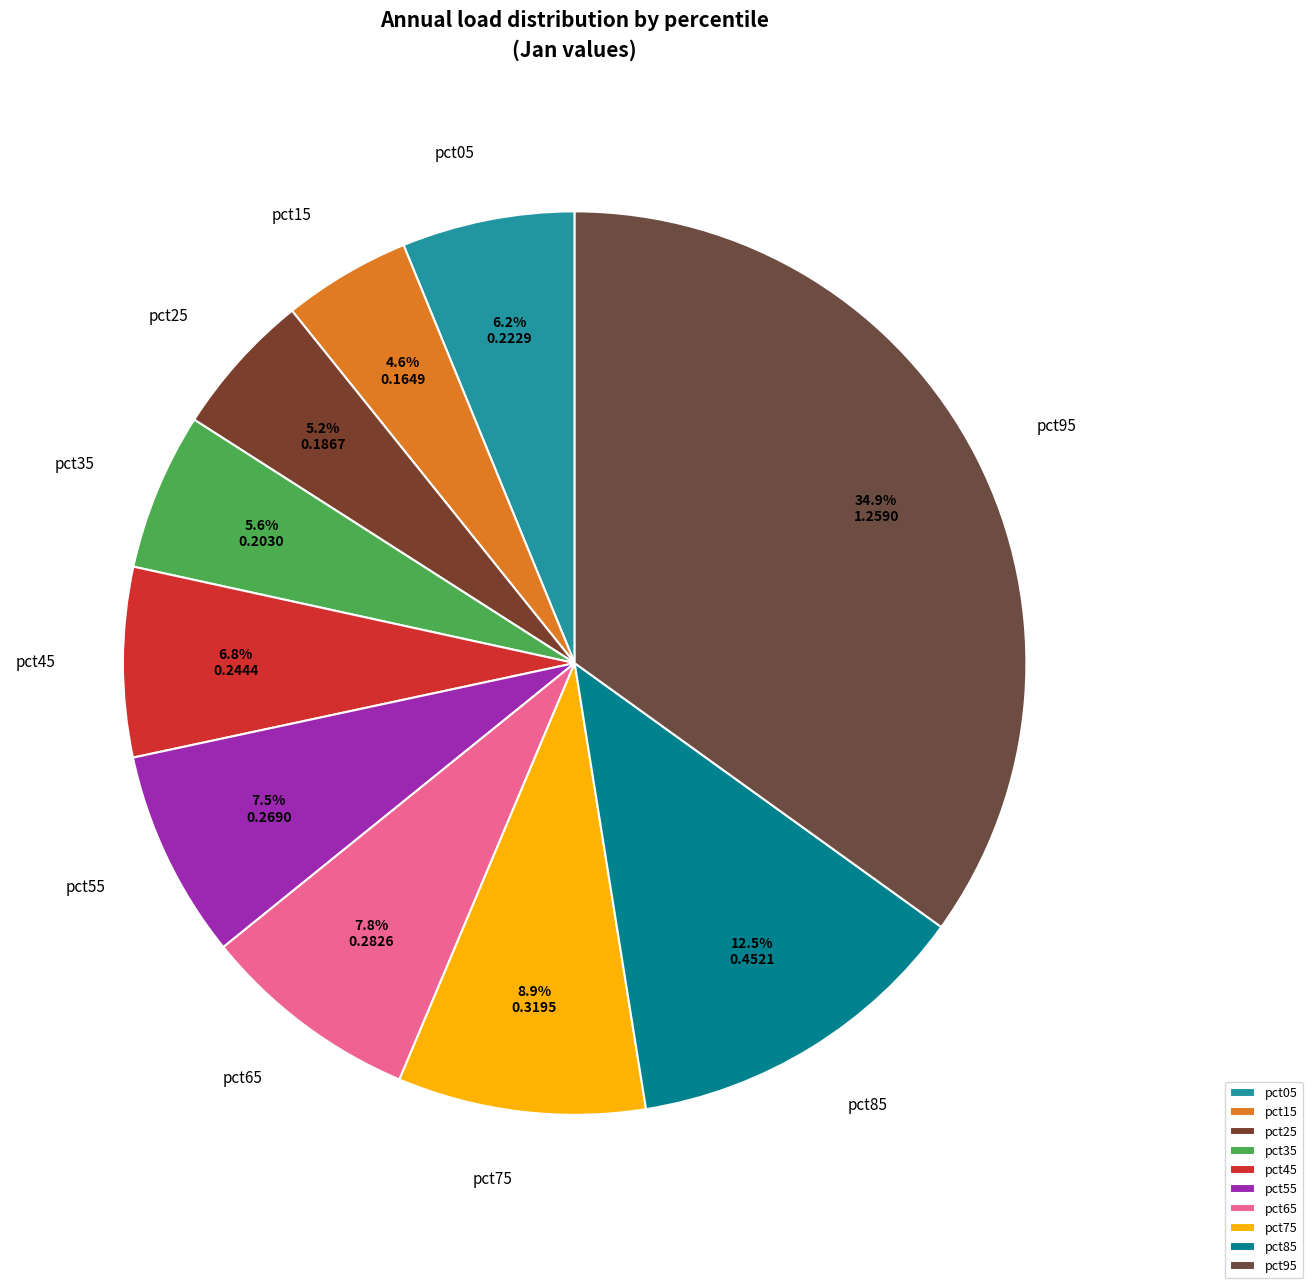

How many segments does this pie chart have?

10